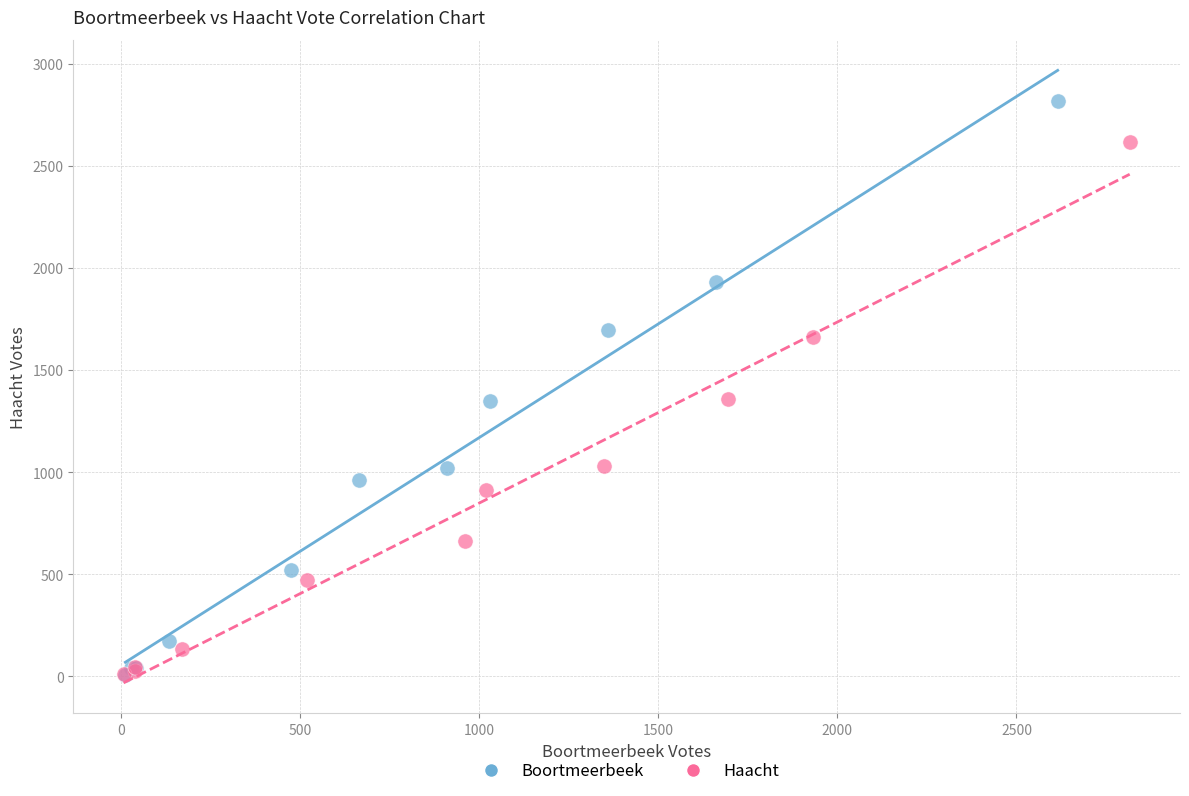

Which series has the largest Y range (max minus min)?

Boortmeerbeek